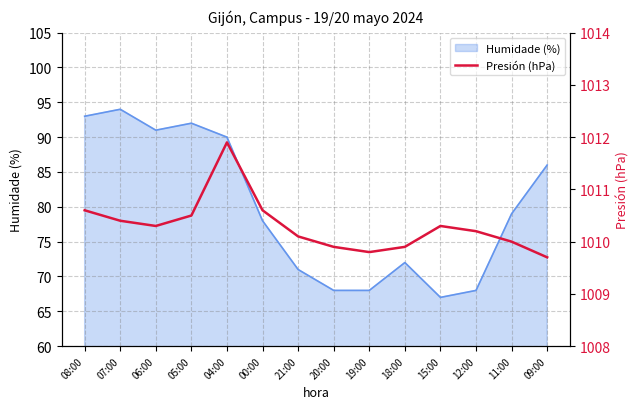

Reading left to right, extract all data points from this chart.

1010.6	1010.4	1010.3	1010.5	1011.9	1010.6	1010.1	1009.9	1009.8	1009.9	1010.3	1010.2	1010.0	1009.7